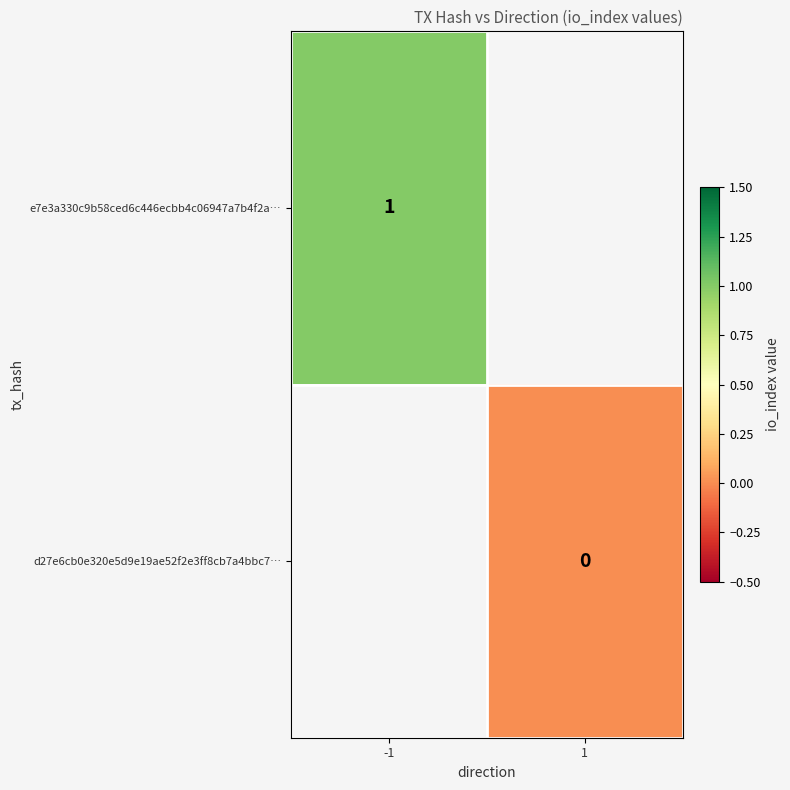

Which label corresponds to the smallest value in the chart?

1